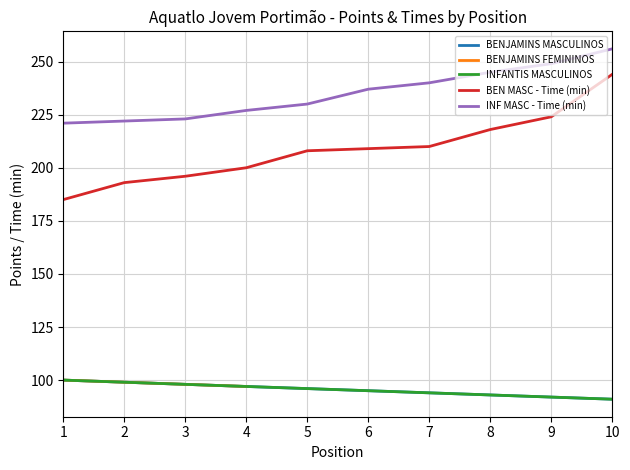

True or false: BENJAMINS FEMININOS and BENJAMINS MASCULINOS cross at least once.

False